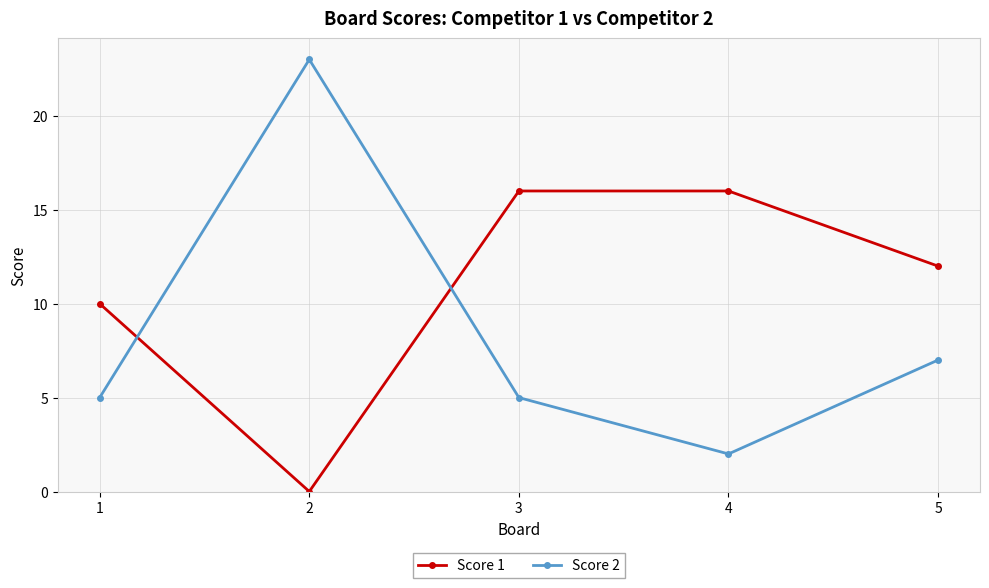

Rank the series at 3 from highest to lowest value.

Score 1, Score 2